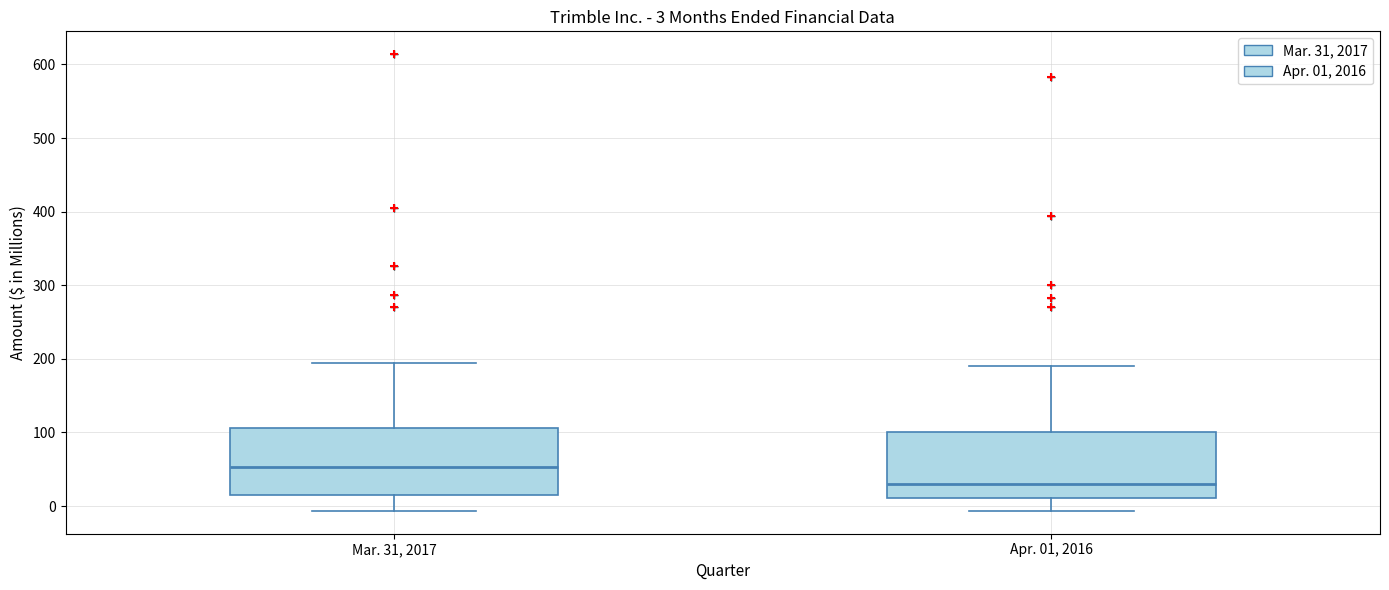

Which box's median line is the lowest?

Apr. 01, 2016